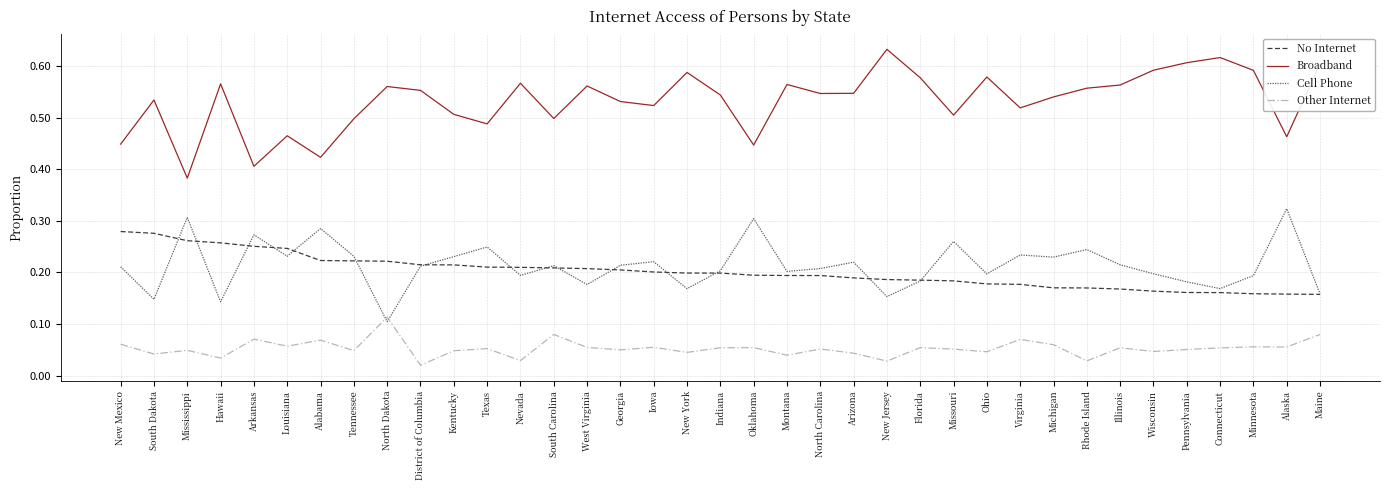

What position from the left is New Jersey?

24